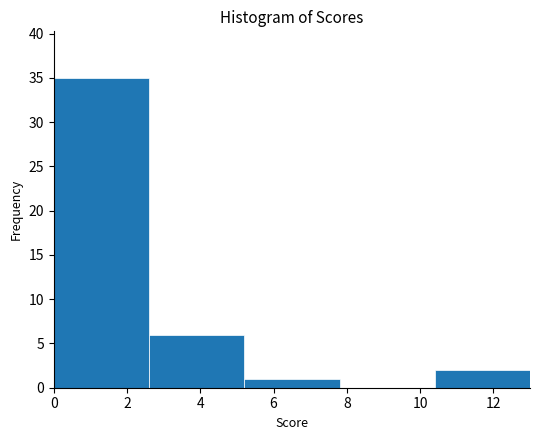

Reading left to right, list every bar in this chart as the range it spans on the x-axis followed by its height. The values are not printed on the chart, so give them approximately, as read against the axis.

0.0 to 2.6: 35
2.6 to 5.2: 6
5.2 to 7.8: 1
7.8 to 10.4: 0
10.4 to 13.0: 2